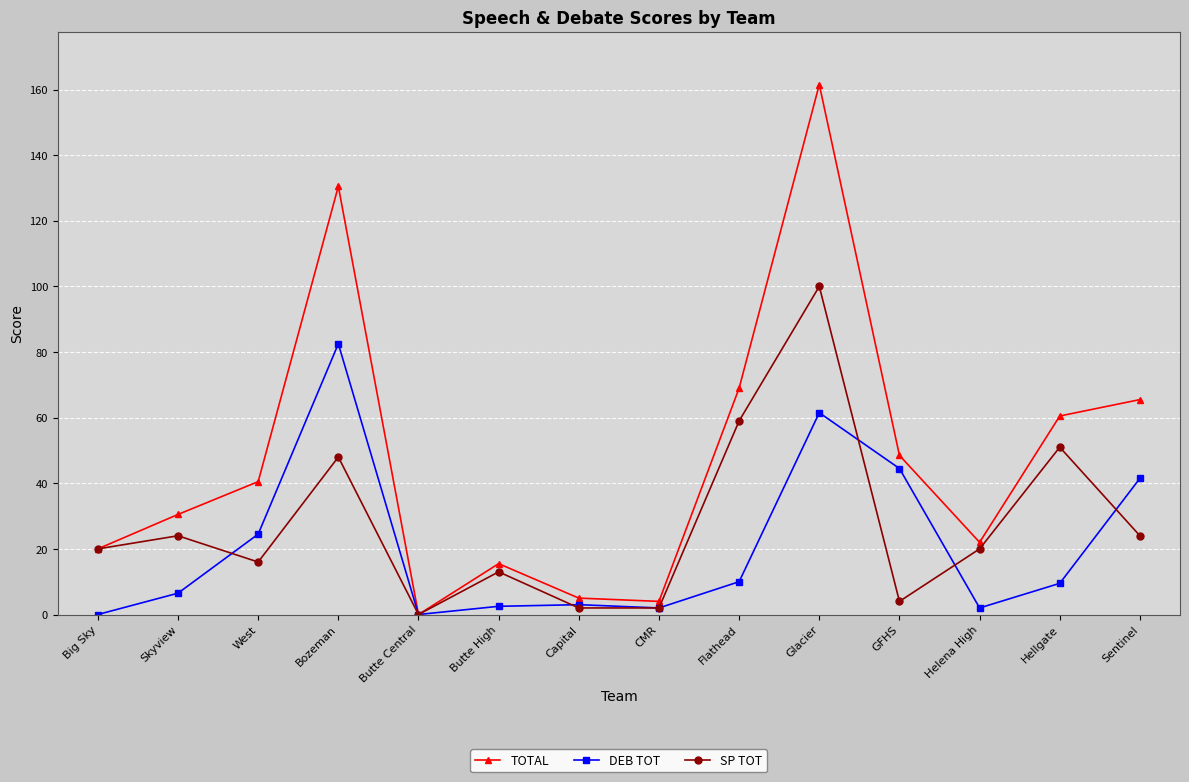

Does the chart display data point markers on the line(s)?

Yes